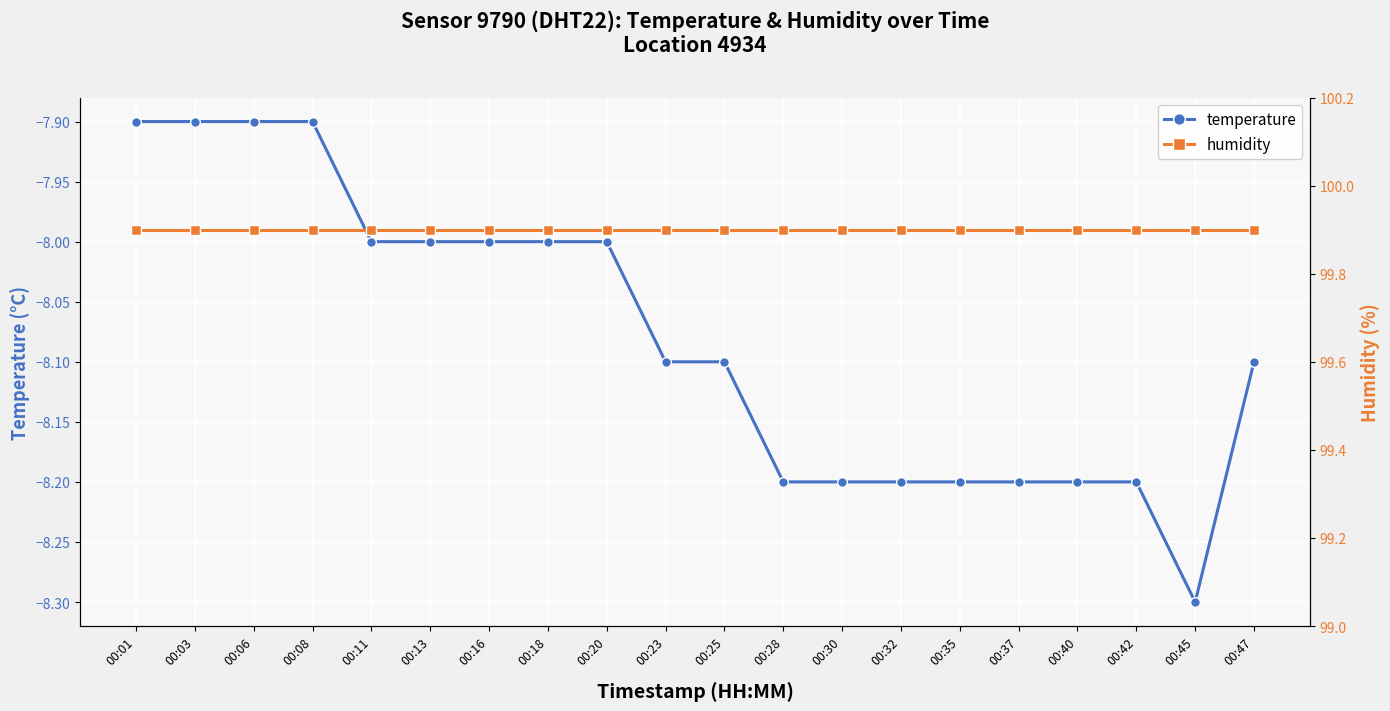

What is the difference between the maximum and minimum values in the temperature series?

0.4